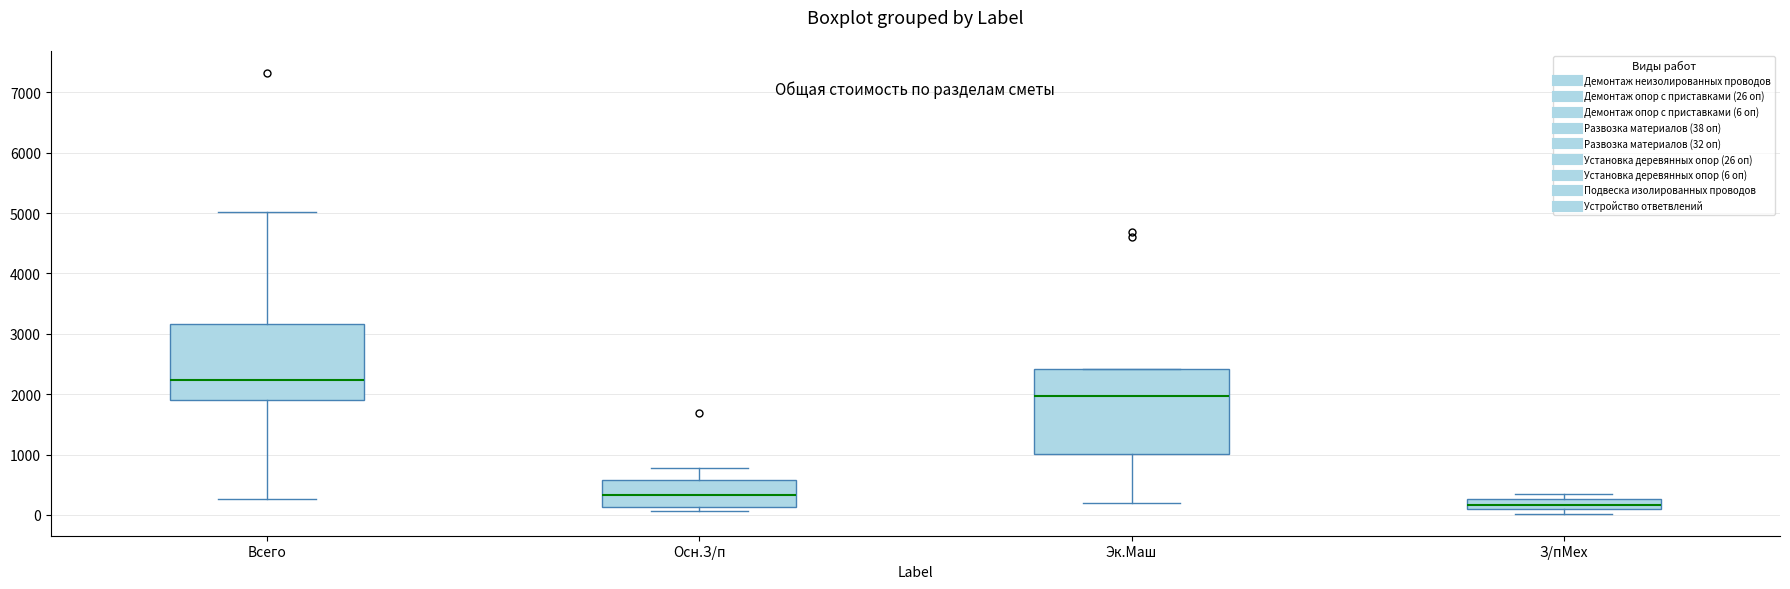

Reading left to right, read every box against the y-axis: the position of its median line, the range the box covers, and the ends of its whiskers. The values are not printed on the chart, so give them approximately, as read against the axis.

Всего: median 2200, box 1900 to 3200, whiskers 300 to 5000
Осн.З/п: median 300, box 100 to 600, whiskers 100 (just below the box's lower edge) to 800
Эк.Маш: median 2000, box 1000 to 2400, whiskers 200 to 2400
З/пМех: median 200, box 100 to 300, whiskers 0 to 300 (above the box's upper edge)